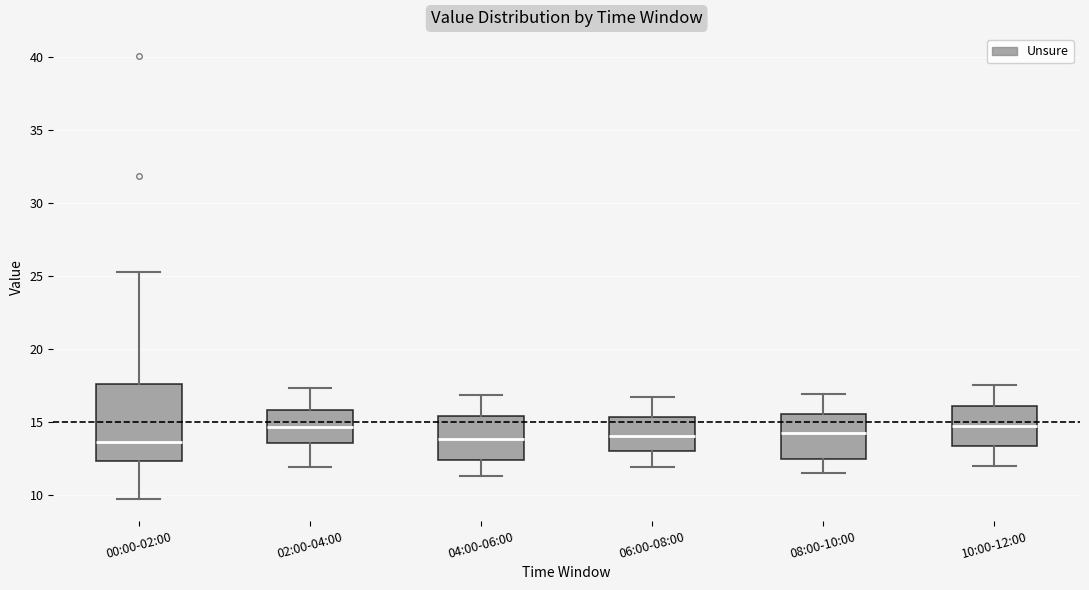

Where does the lower whisker of the box for 02:00-04:00 end on the y-axis? The values are not printed on the chart, so give them approximately, as read against the axis.

12.0